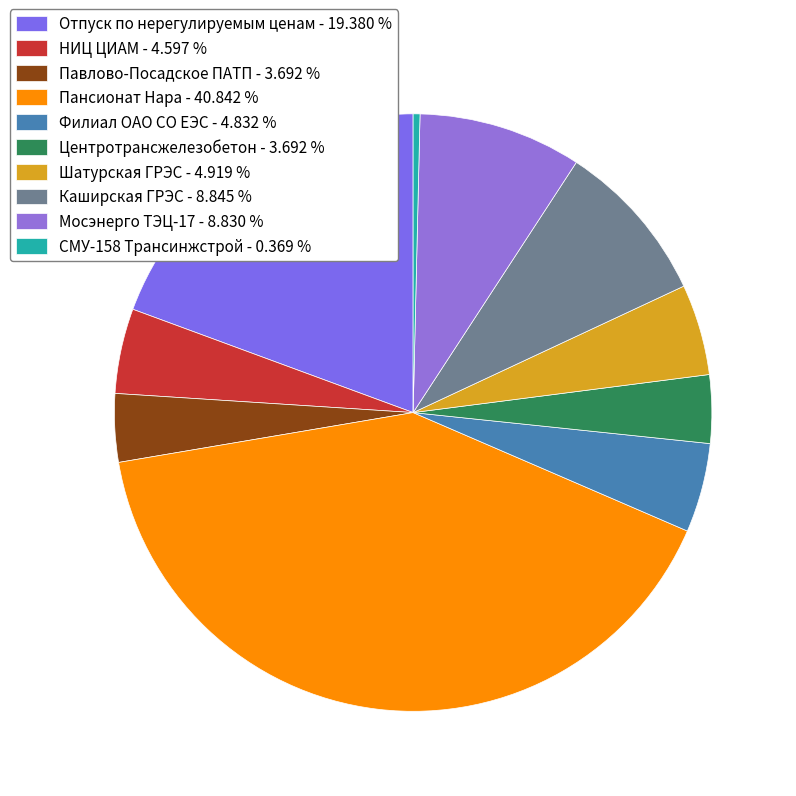

How many slices are in this pie chart?

10